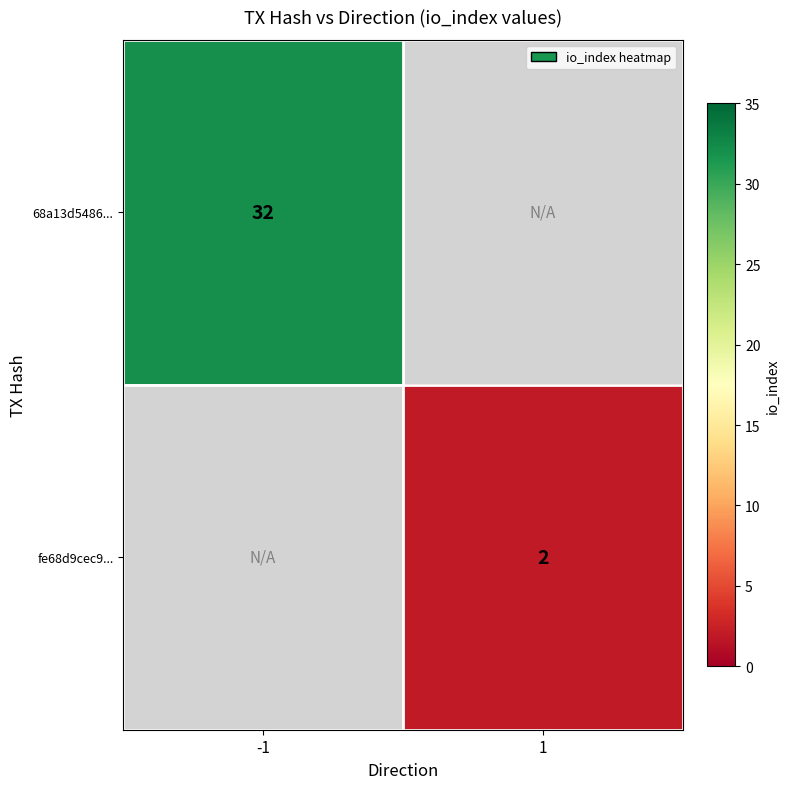

Which category has the lowest value across all series?

1